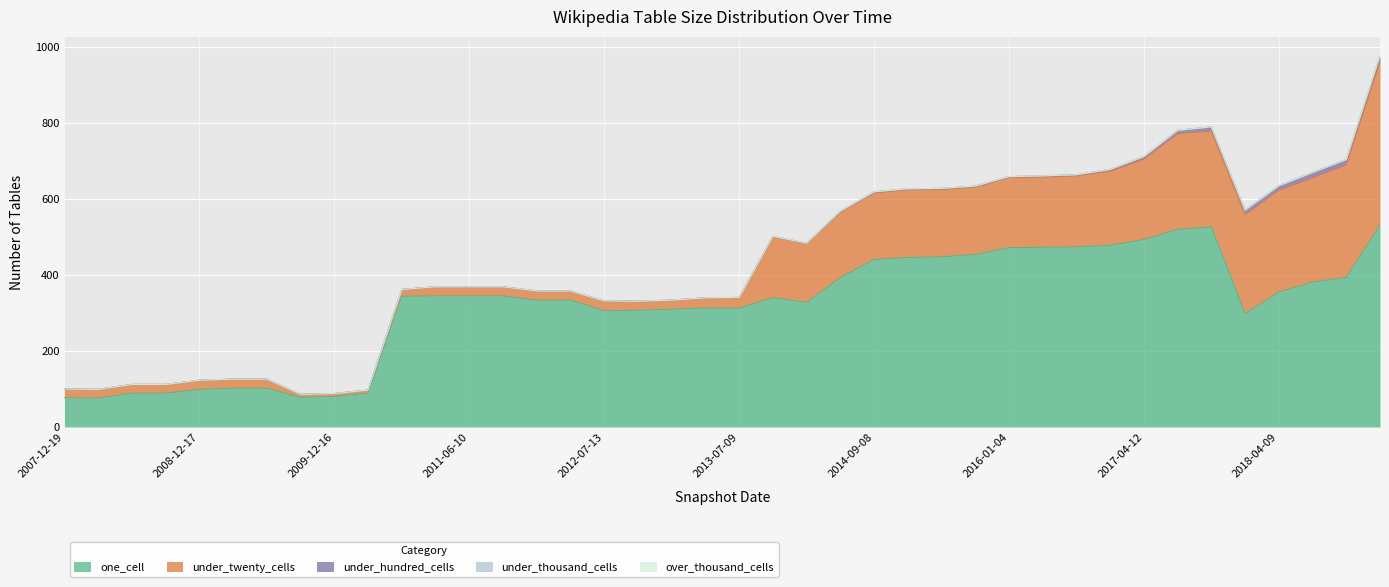

What is the label of the 8th point from the right?

2017-04-12